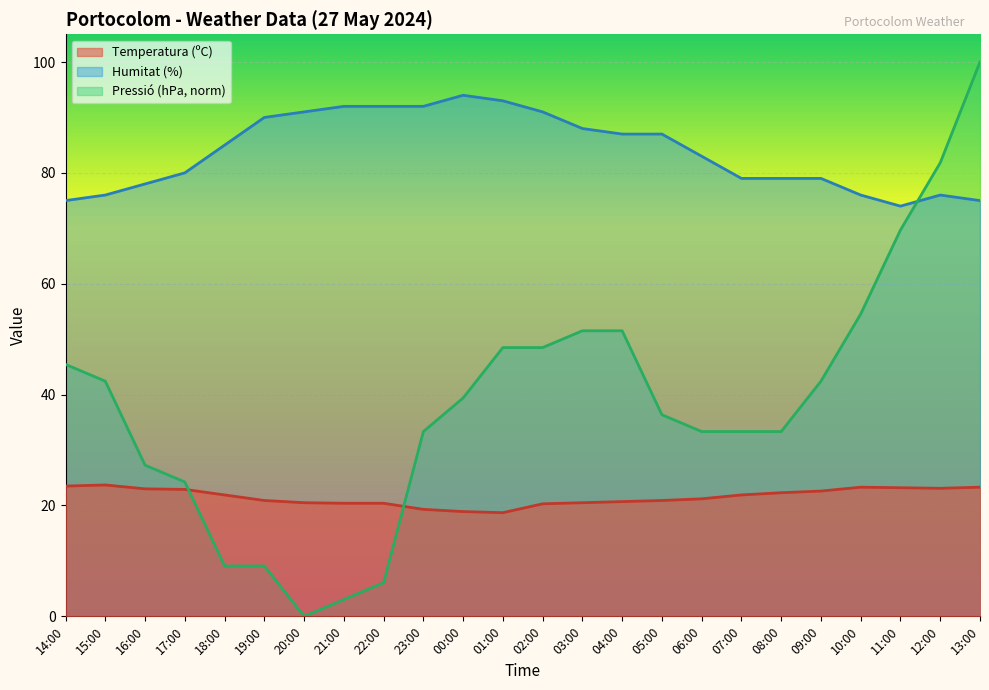

At which category is the sum across all series the highest?

13:00